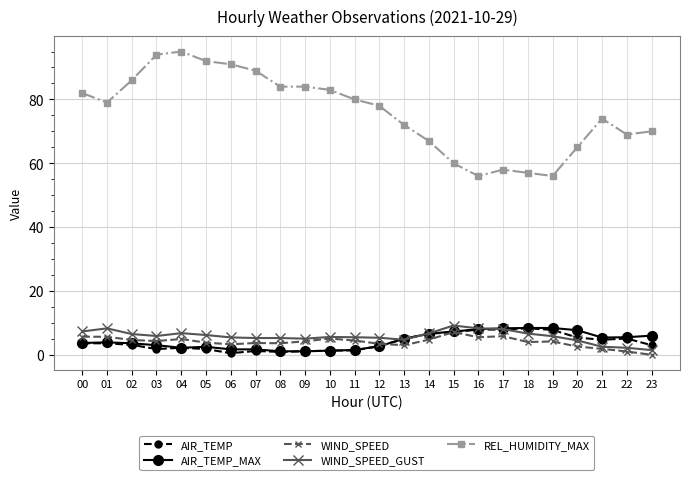

True or false: WIND_SPEED_GUST has a value of 1.5 at 18.

False